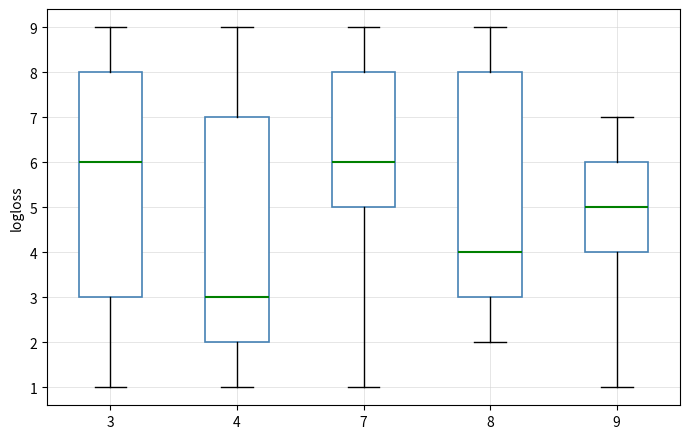

Where does the median line of the box at x = 8 sit on the y-axis? The values are not printed on the chart, so give them approximately, as read against the axis.

4